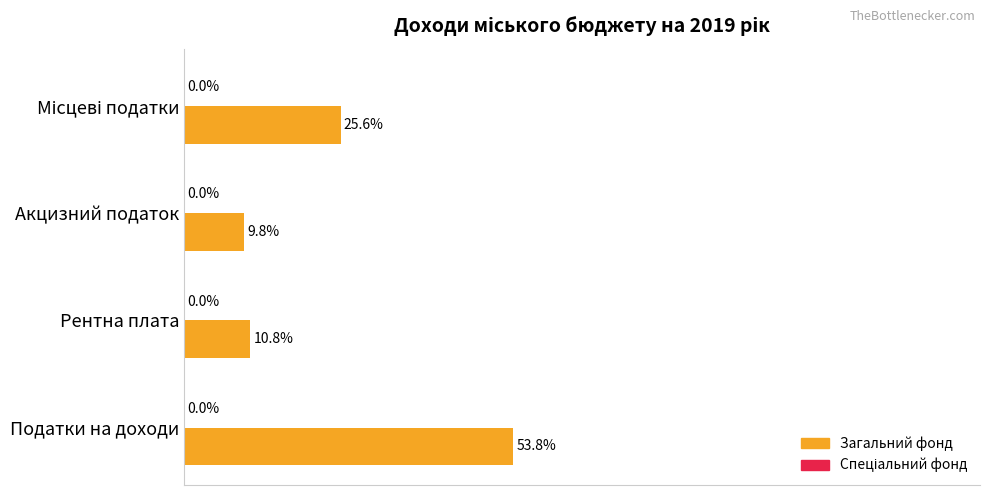

Does the chart contain stacked bars?

No